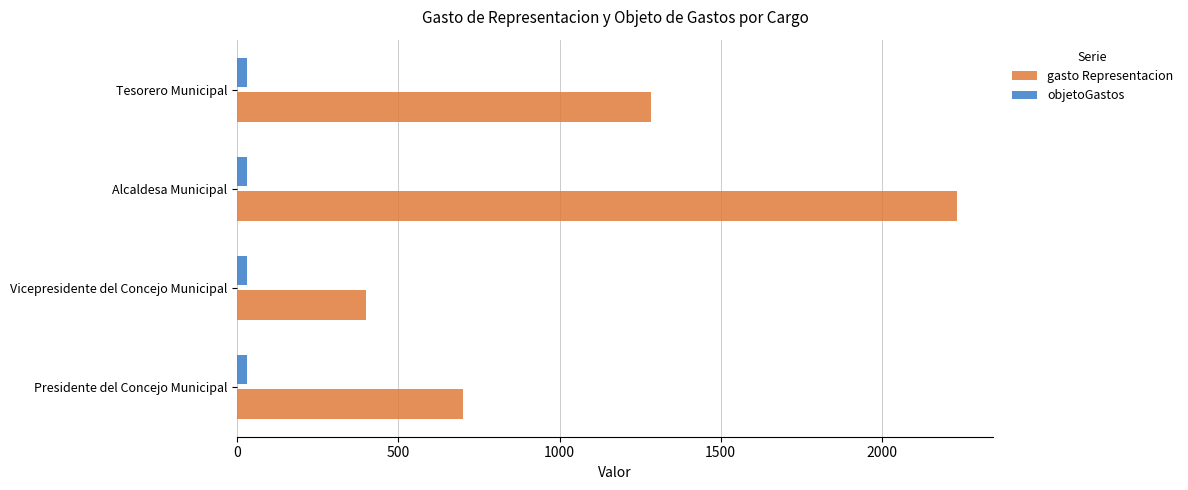

Which category has the lowest value in the gasto Representacion series?

Vicepresidente del Concejo Municipal